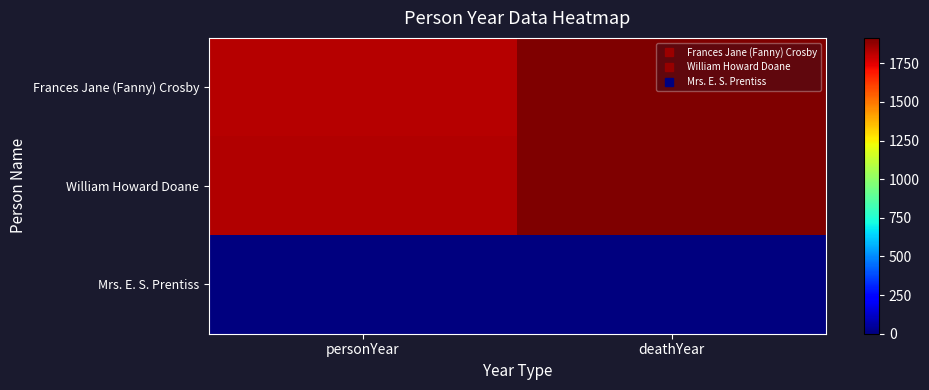

Which series changed the most between personYear and deathYear?

Frances Jane (Fanny) Crosby